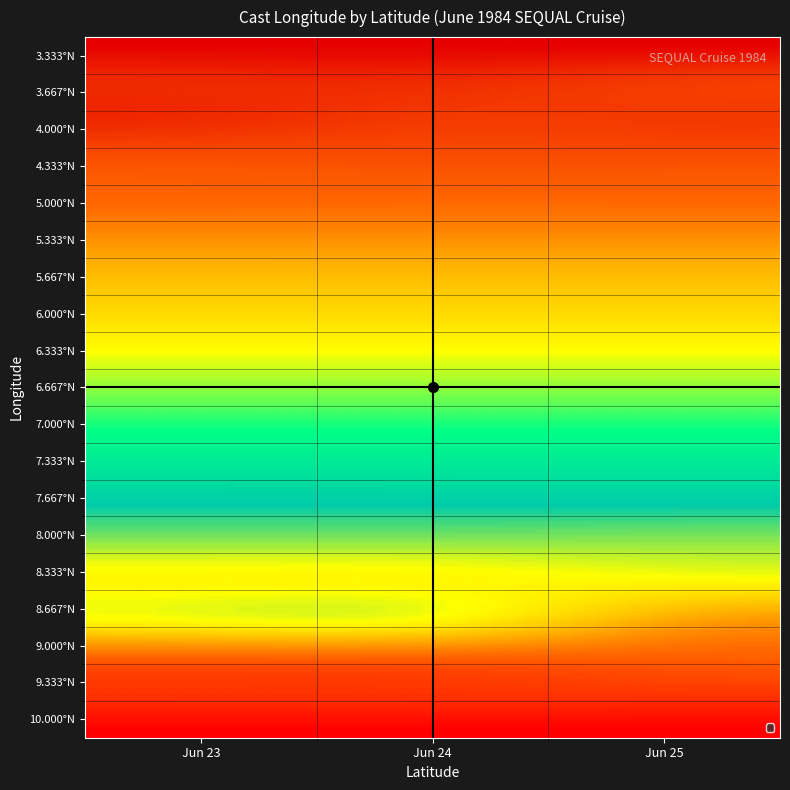

How many data points does each series have?

3